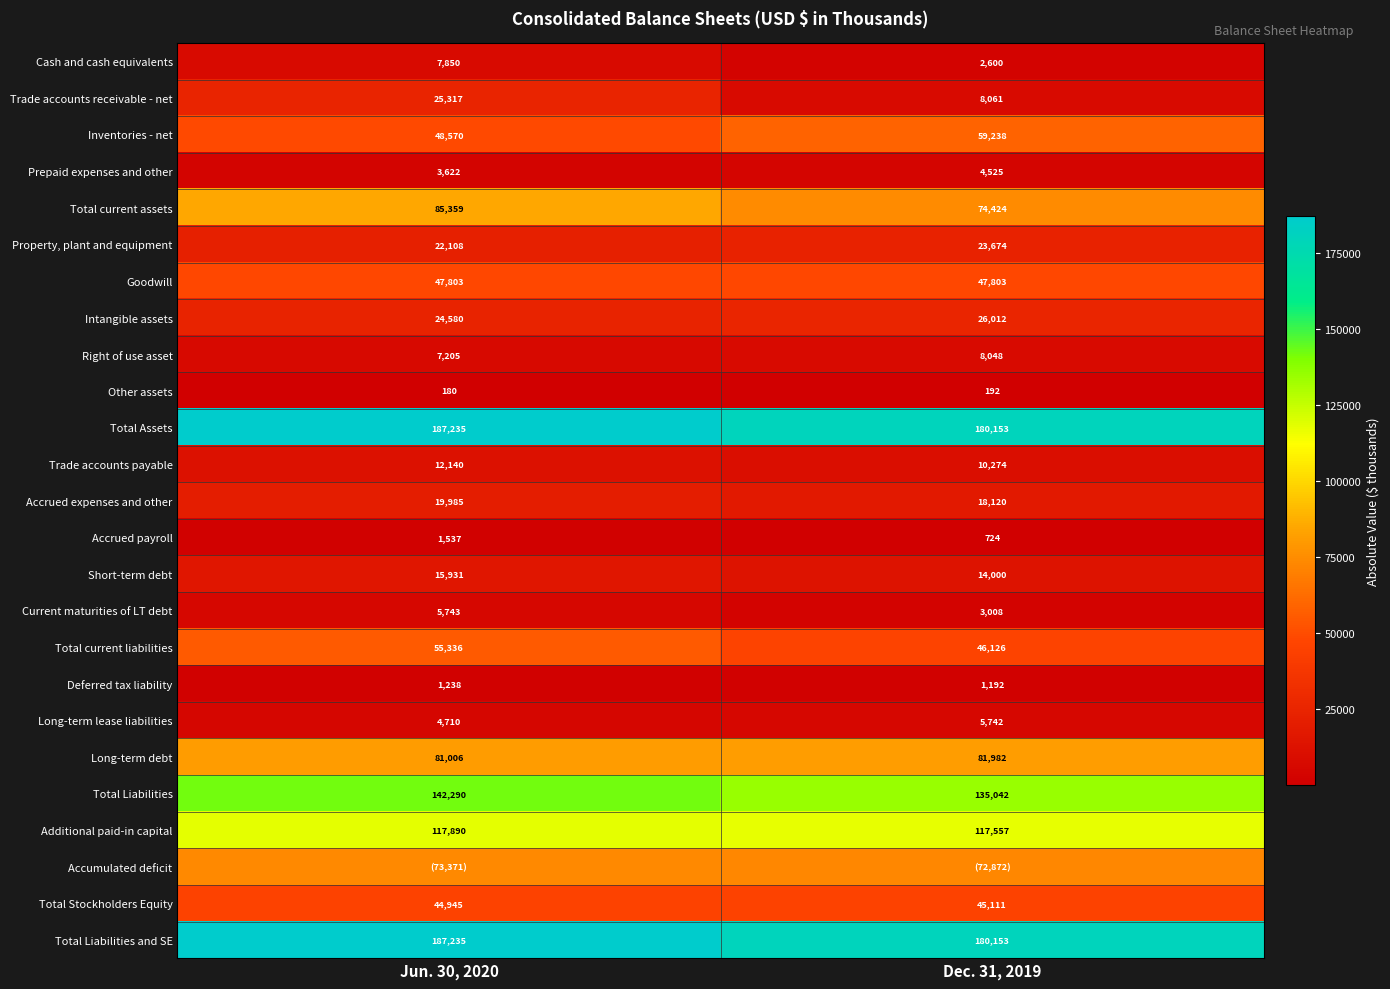

What is the sum of the Total Stockholders Equity values at Dec. 31, 2019 and Jun. 30, 2020?

90056